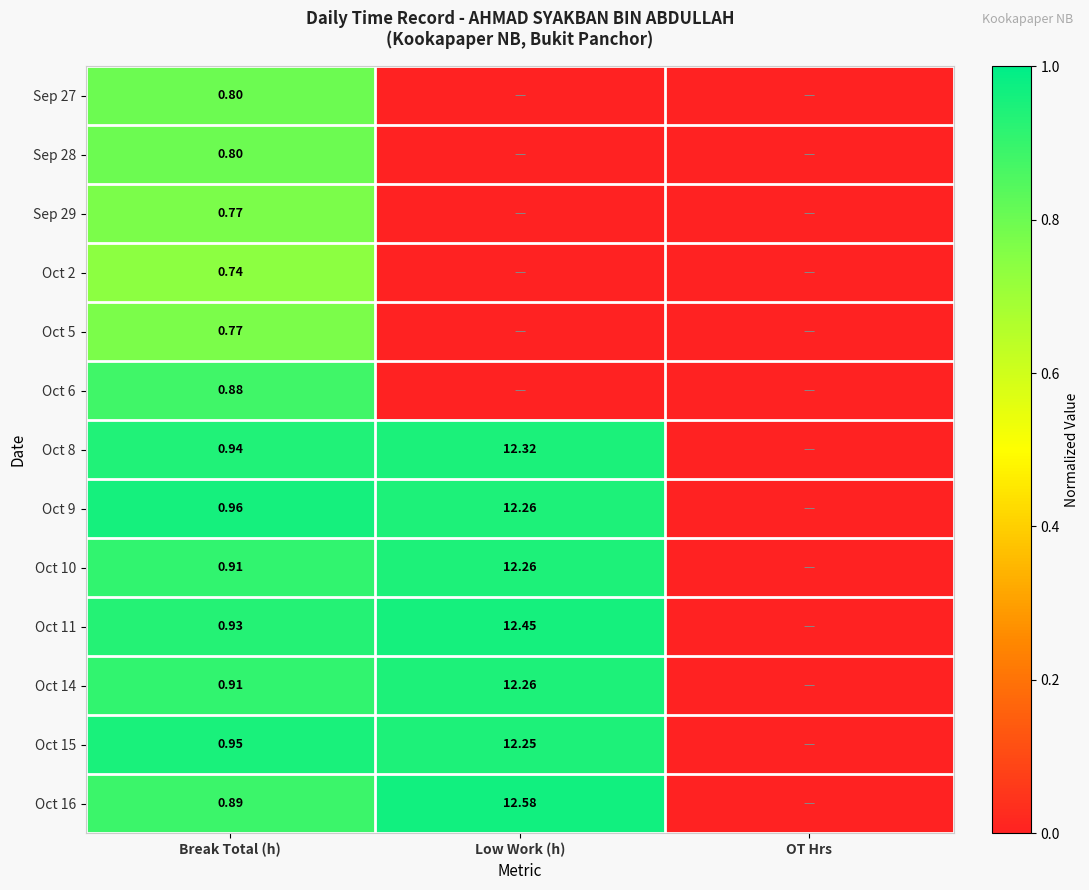

Count the number of categories in the chart.

3